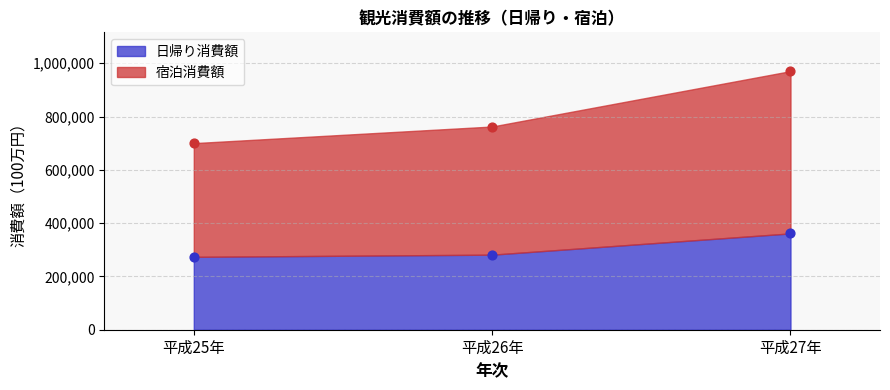

Is the value of 宿泊消費額 at 平成25年 greater than the value of 日帰り消費額 at 平成26年?

Yes